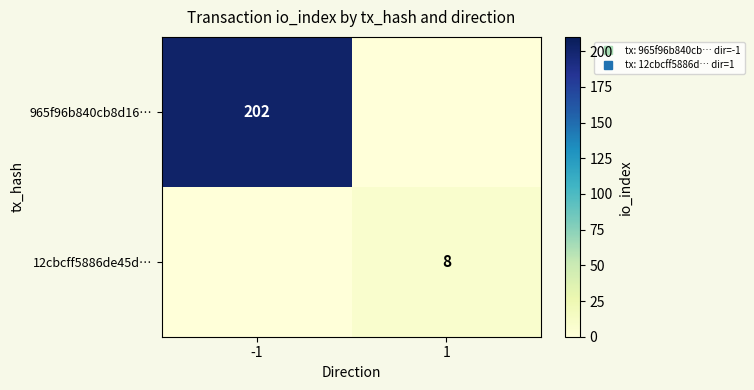

Rank the series by their maximum value, from lowest to highest.

12cbcff5886de45d…, 965f96b840cb8d16…